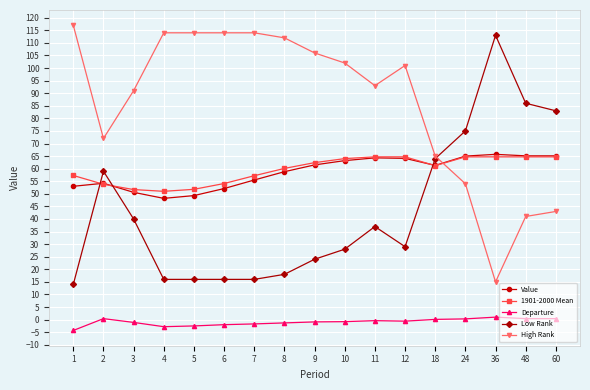

How many distinct data groups are displayed?

5